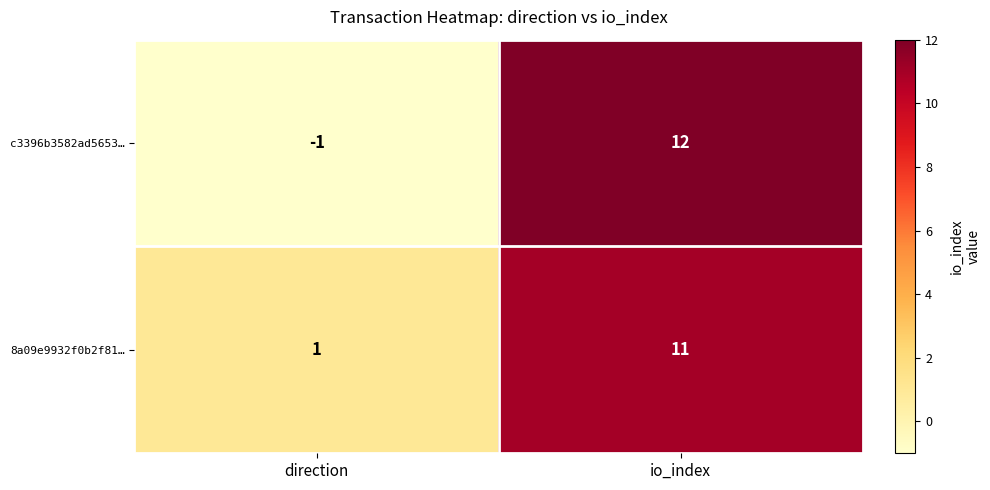

Which series changed the most between direction and io_index?

c3396b3582ad5653…